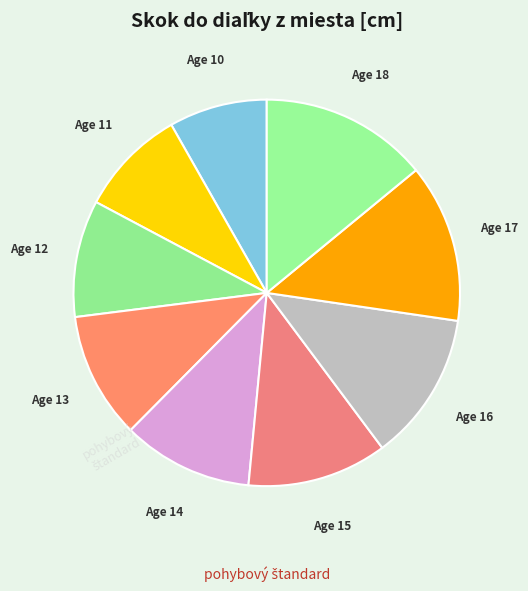

The Age 10 slice represents 8% of the pie. True or false?

True